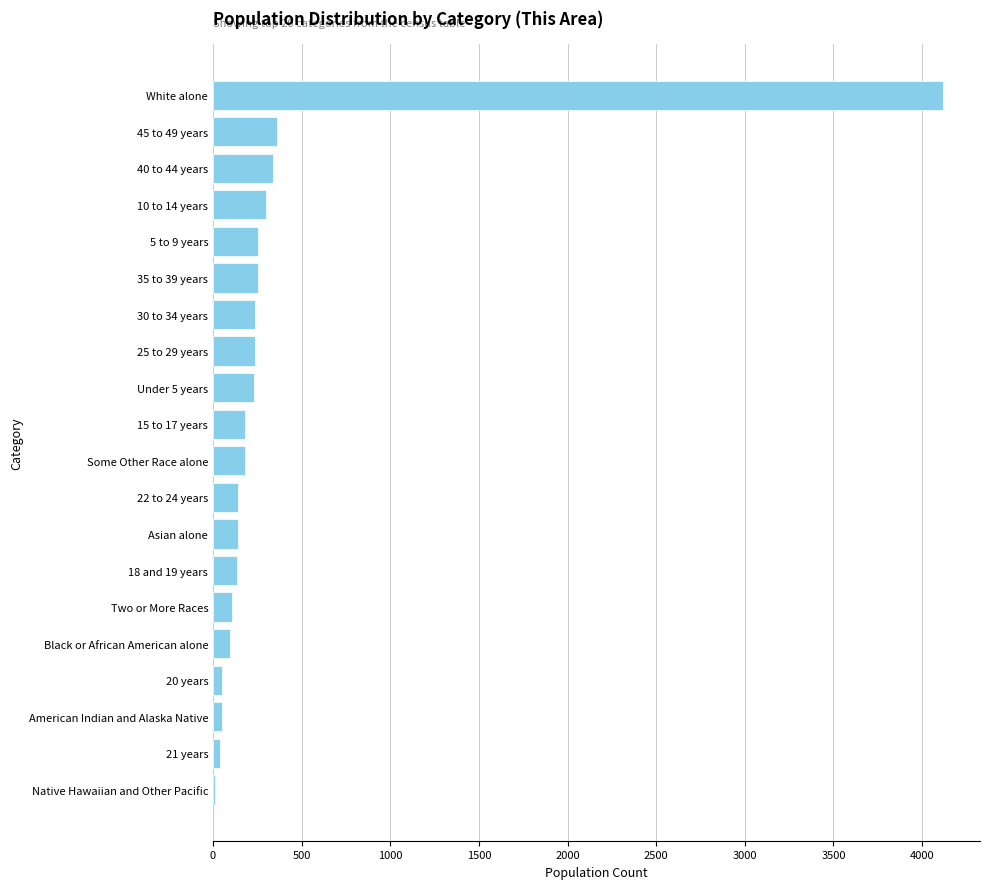

What is the approximate value at Asian alone?

139